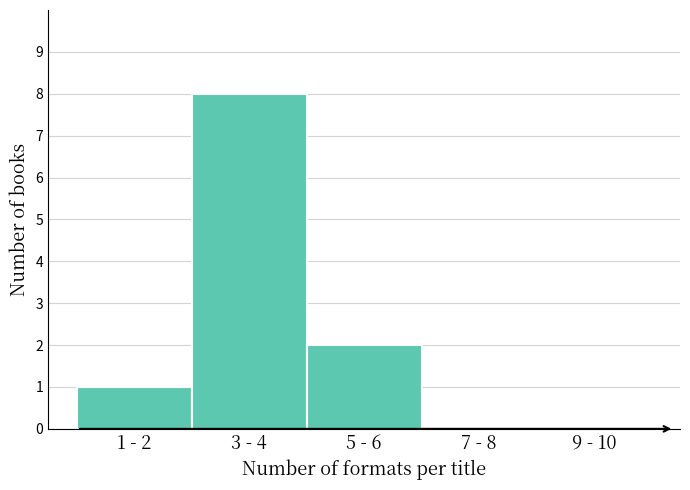

Reading right to left, extract all data points from this chart.

9 - 10=0	7 - 8=0	5 - 6=2	3 - 4=8	1 - 2=1